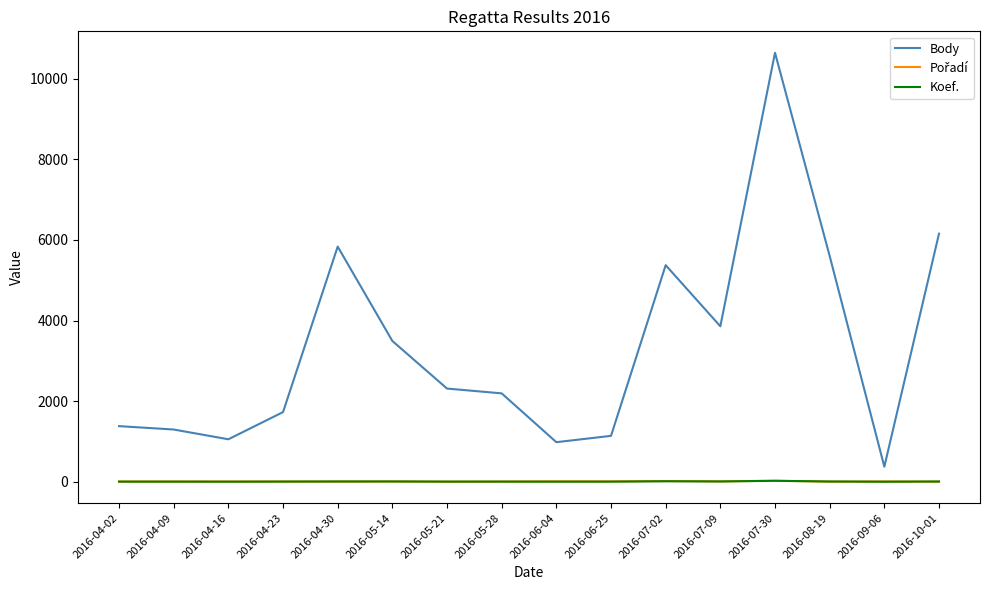

The value of Body at 2016-06-04 is 1596. True or false?

False